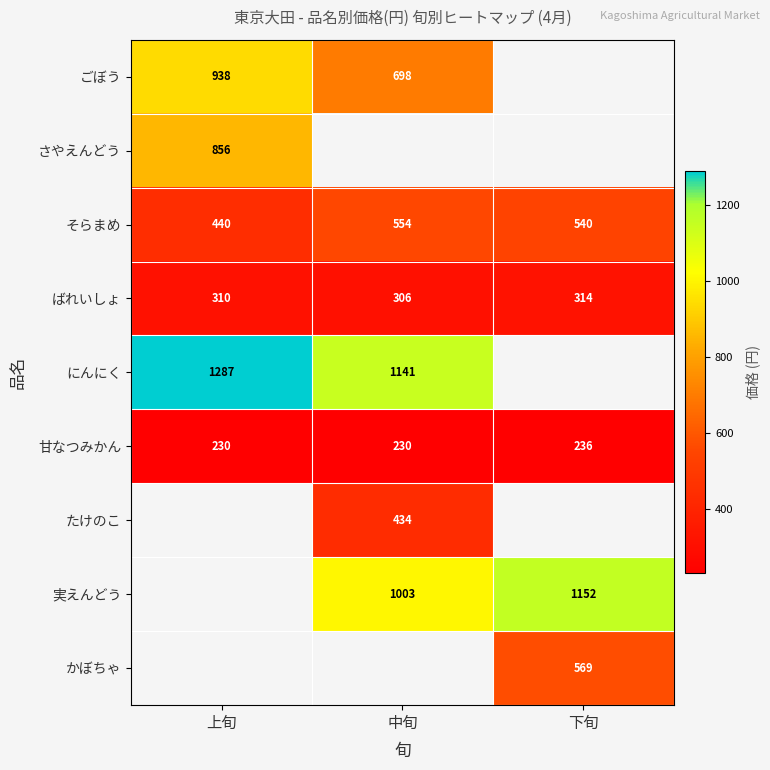

True or false: さやえんどう has a value of 1478 at 上旬.

False